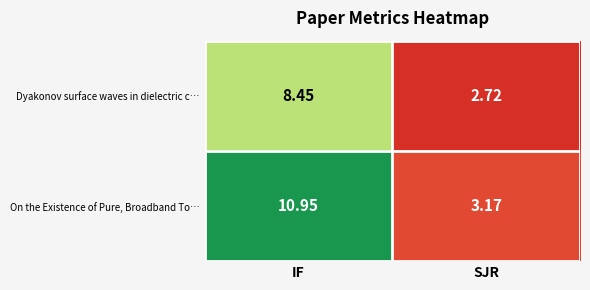

Which series changed the most between IF and SJR?

On the Existence of Pure, Broadband To…